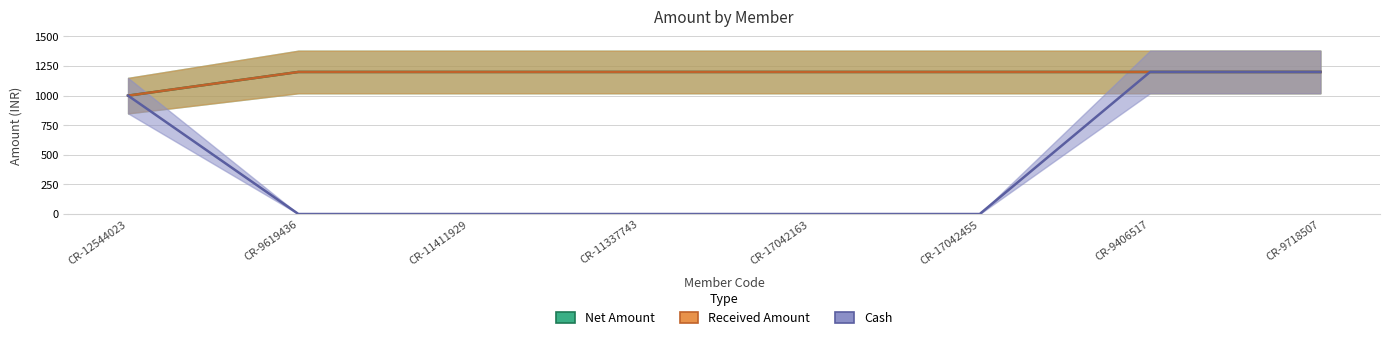

True or false: Received Amount and Net Amount intersect in this chart.

False